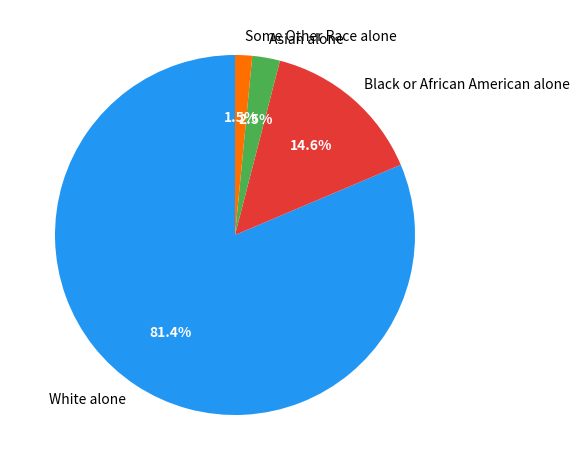

What is the smallest slice in the pie chart?

Some Other Race alone